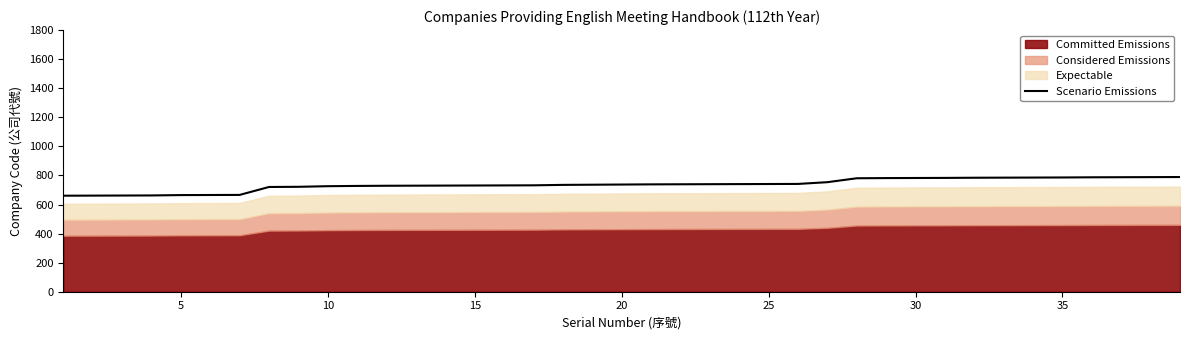

What is the highest value of the Scenario Emissions series?

789.0